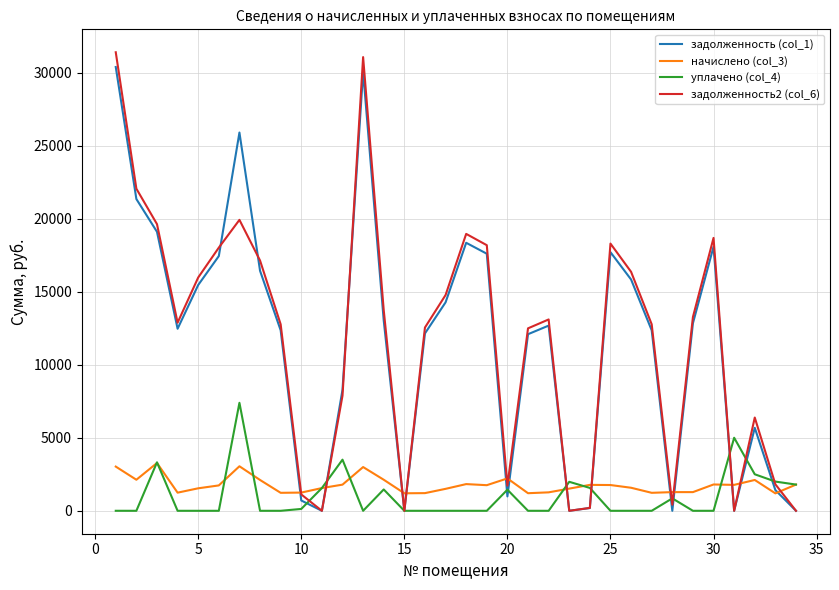

Which series has the widest spread of values?

задолженность2 (col_6)